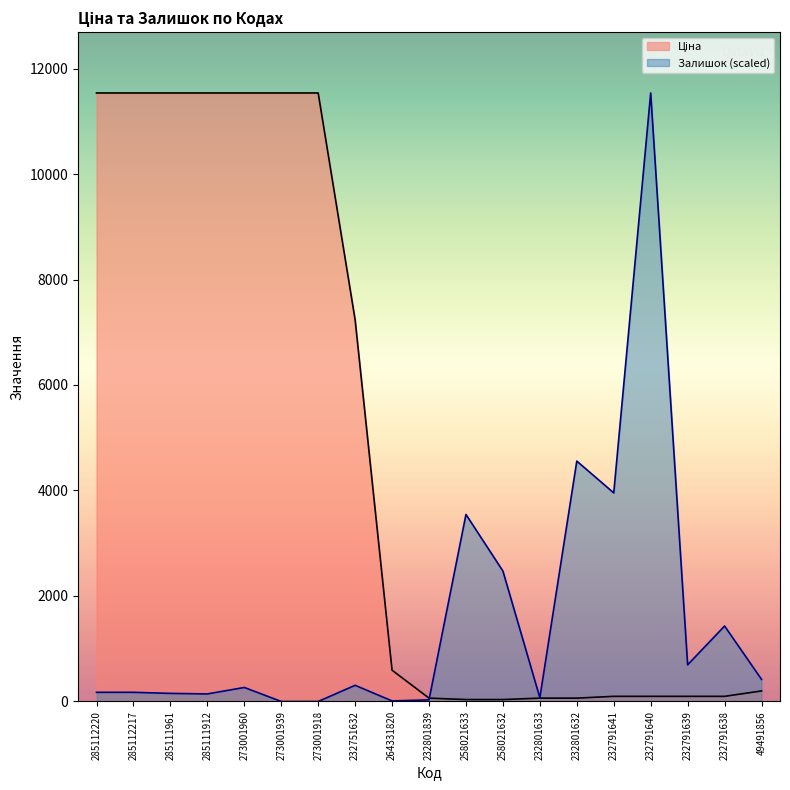

How many distinct data groups are displayed?

2